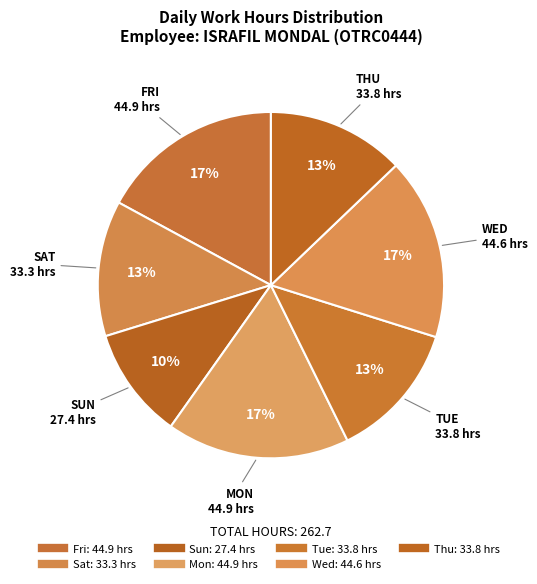

How many segments does this pie chart have?

7